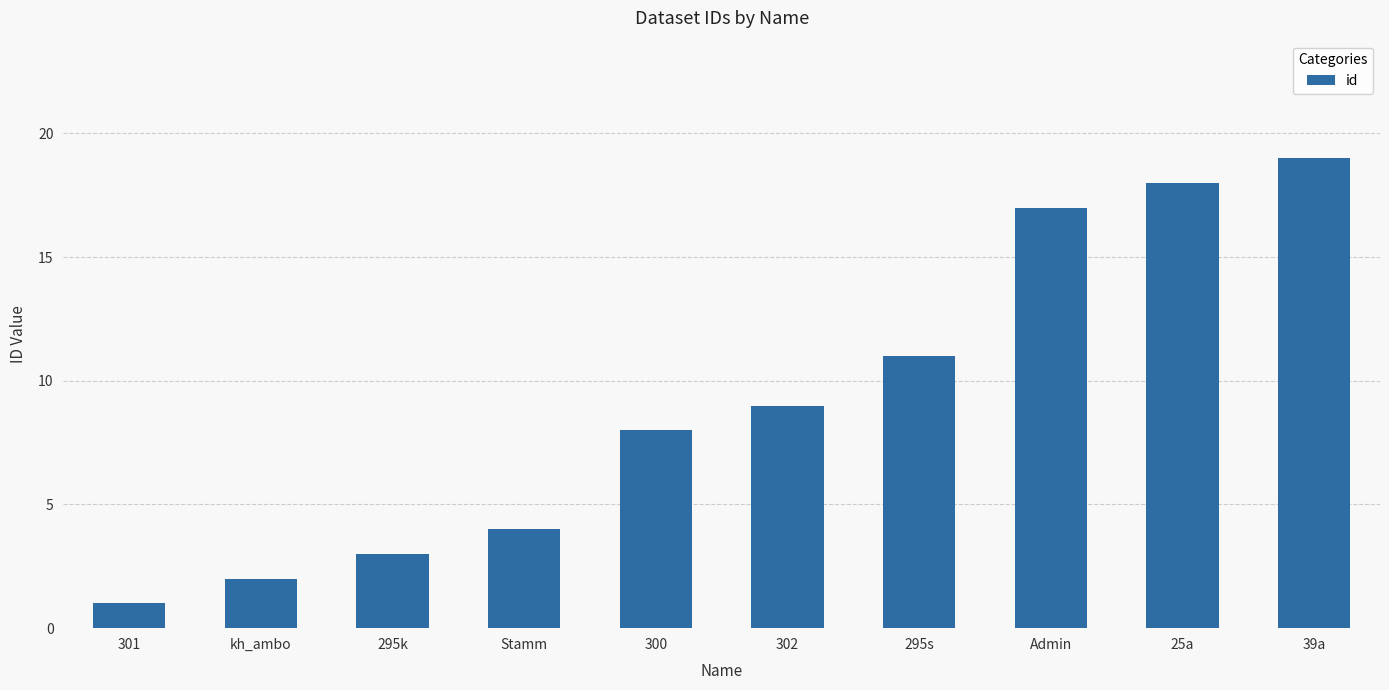

Reading left to right, what are all the values shown in this chart?

301=1	kh_ambo=2	295k=3	Stamm=4	300=8	302=9	295s=11	Admin=17	25a=18	39a=19